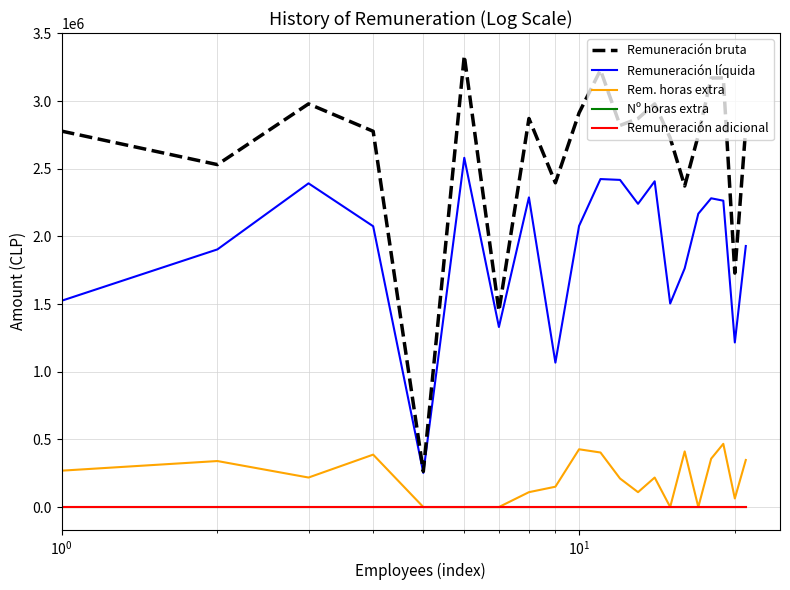

True or false: Rem. horas extra and Remuneración líquida intersect in this chart.

False